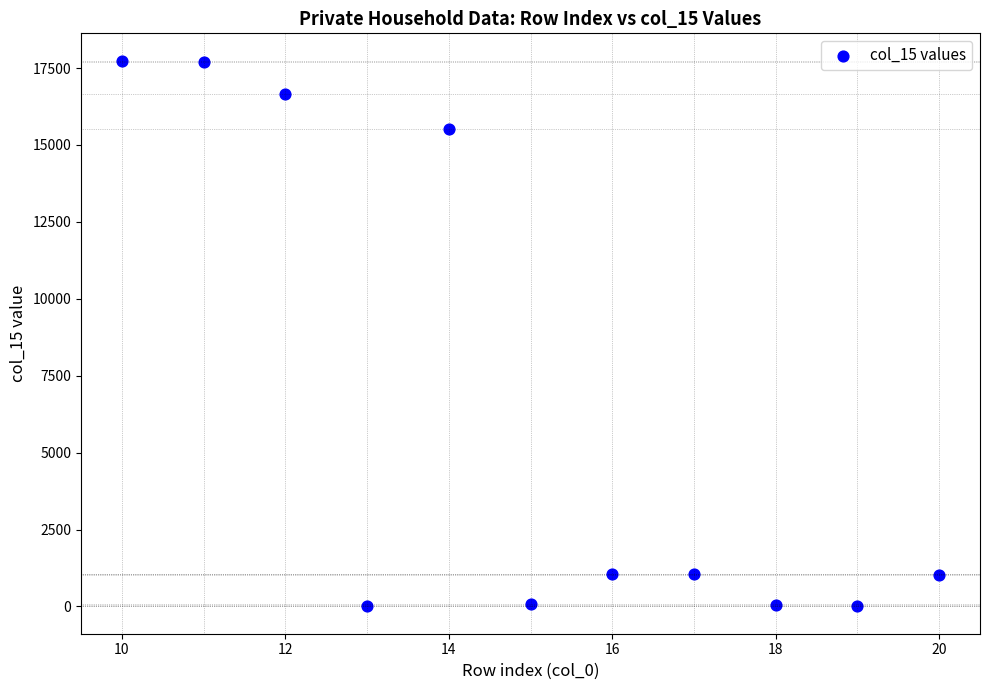

What is the range of X values (max minus min)?

10